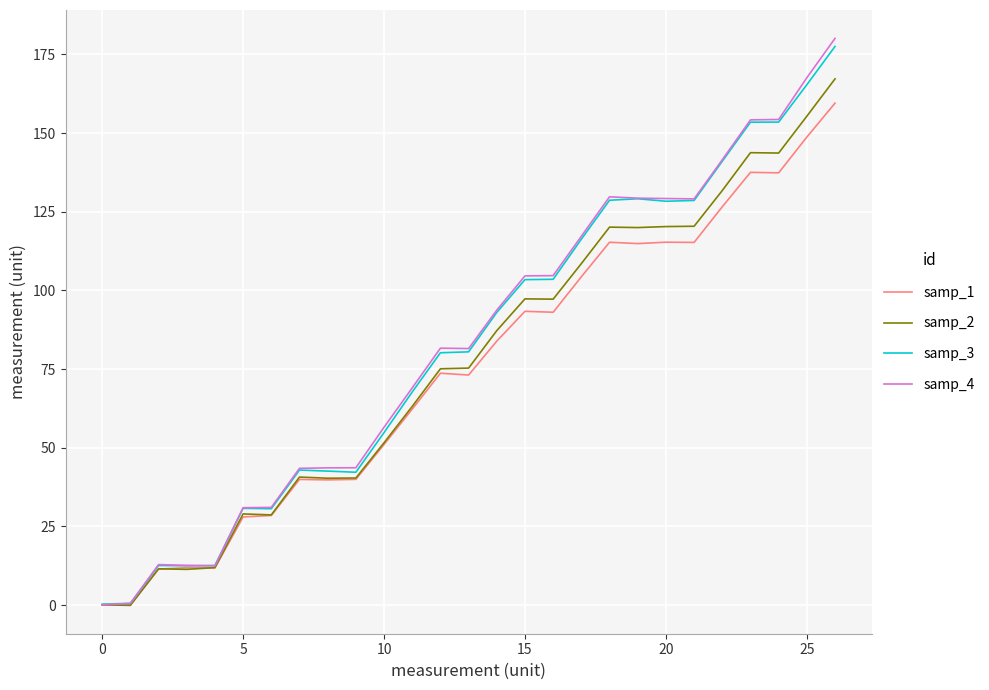

Which series has the widest spread of values?

samp_4